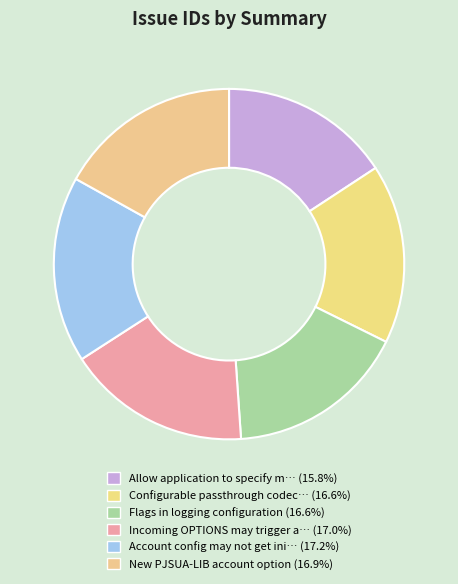

How many segments does this pie chart have?

6